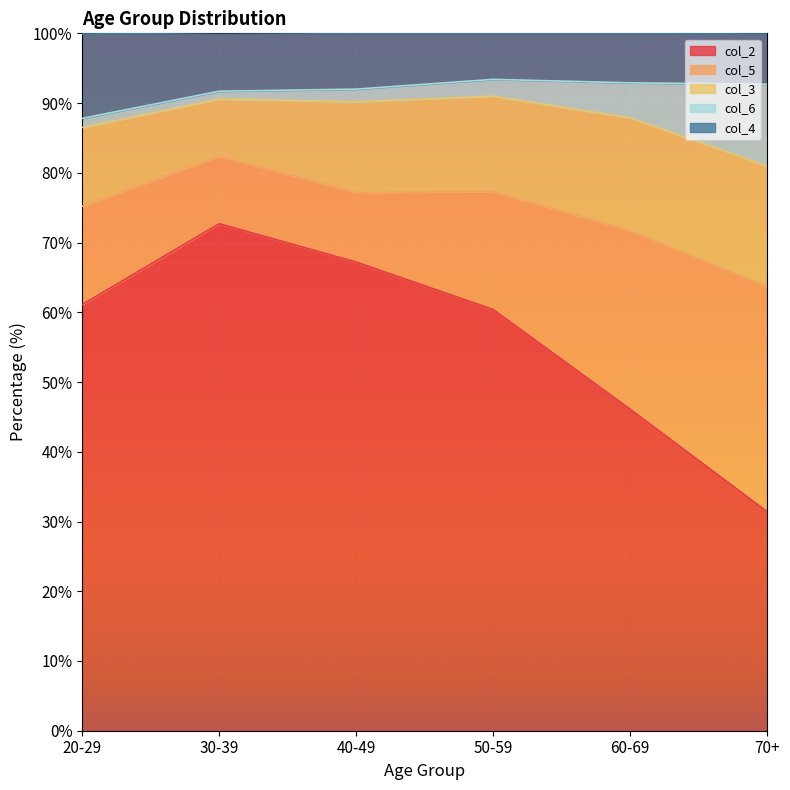

True or false: col_6 and col_5 cross at least once.

False